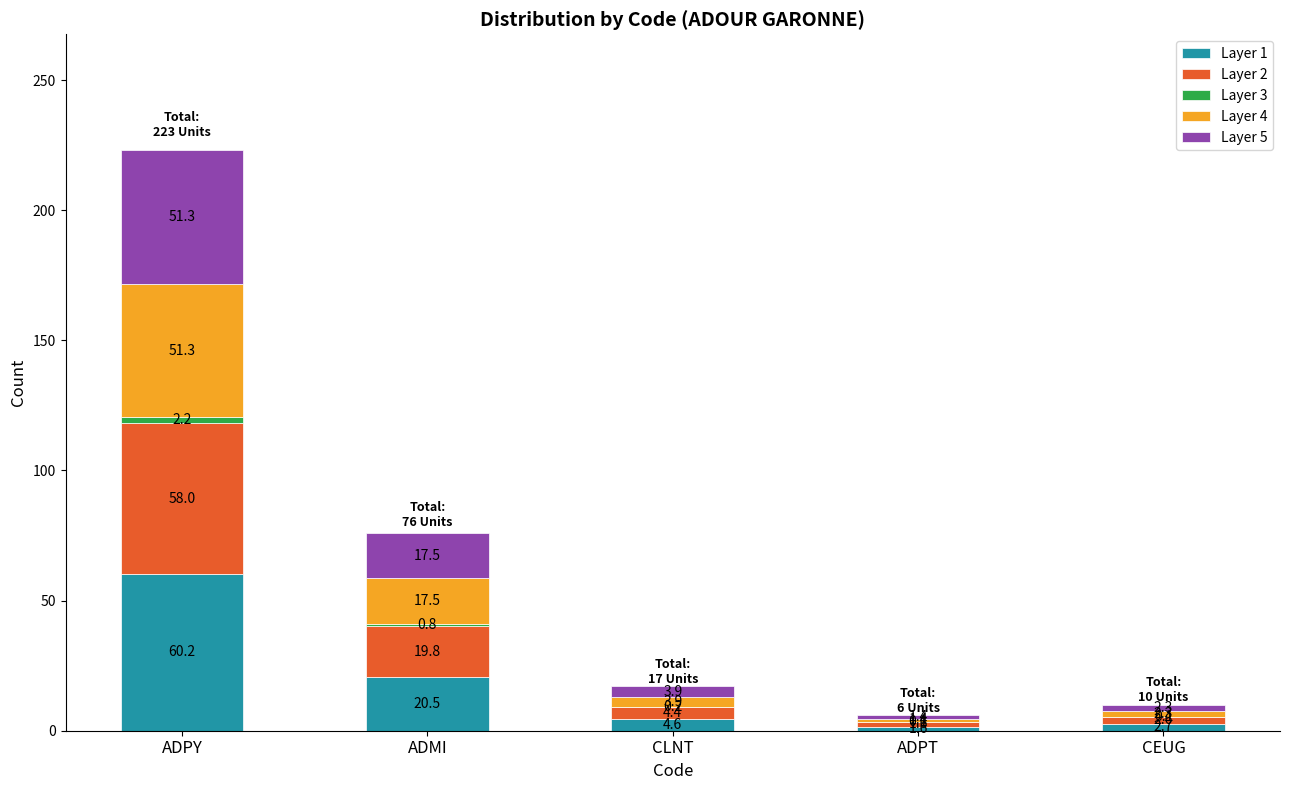

What is the highest value of the Layer 1 series?

60.2